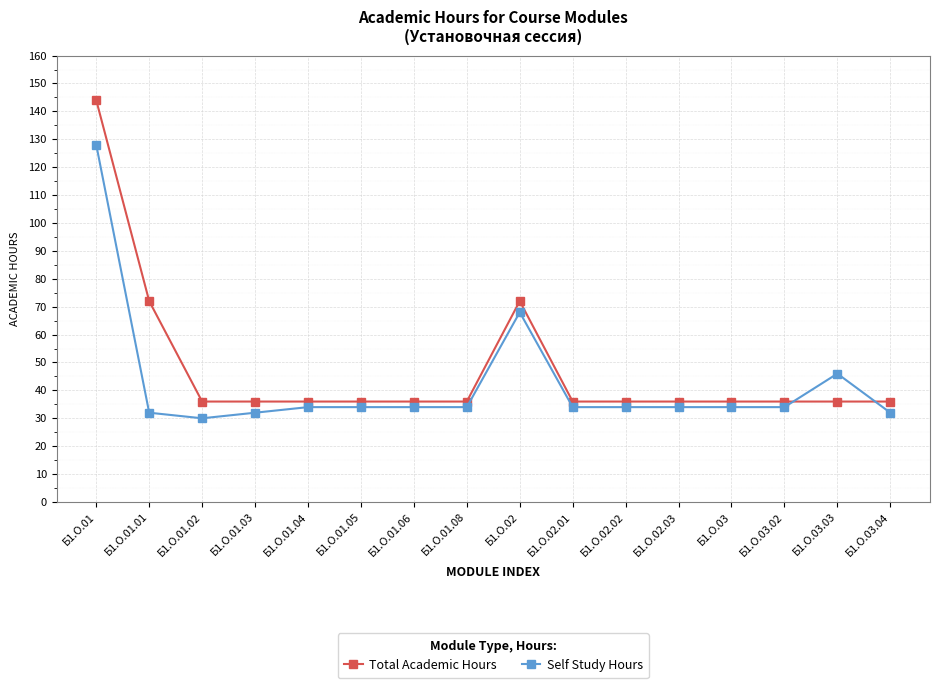

What is the approximate value of Self Study Hours at Б1.О.03, to the nearest 5?

35